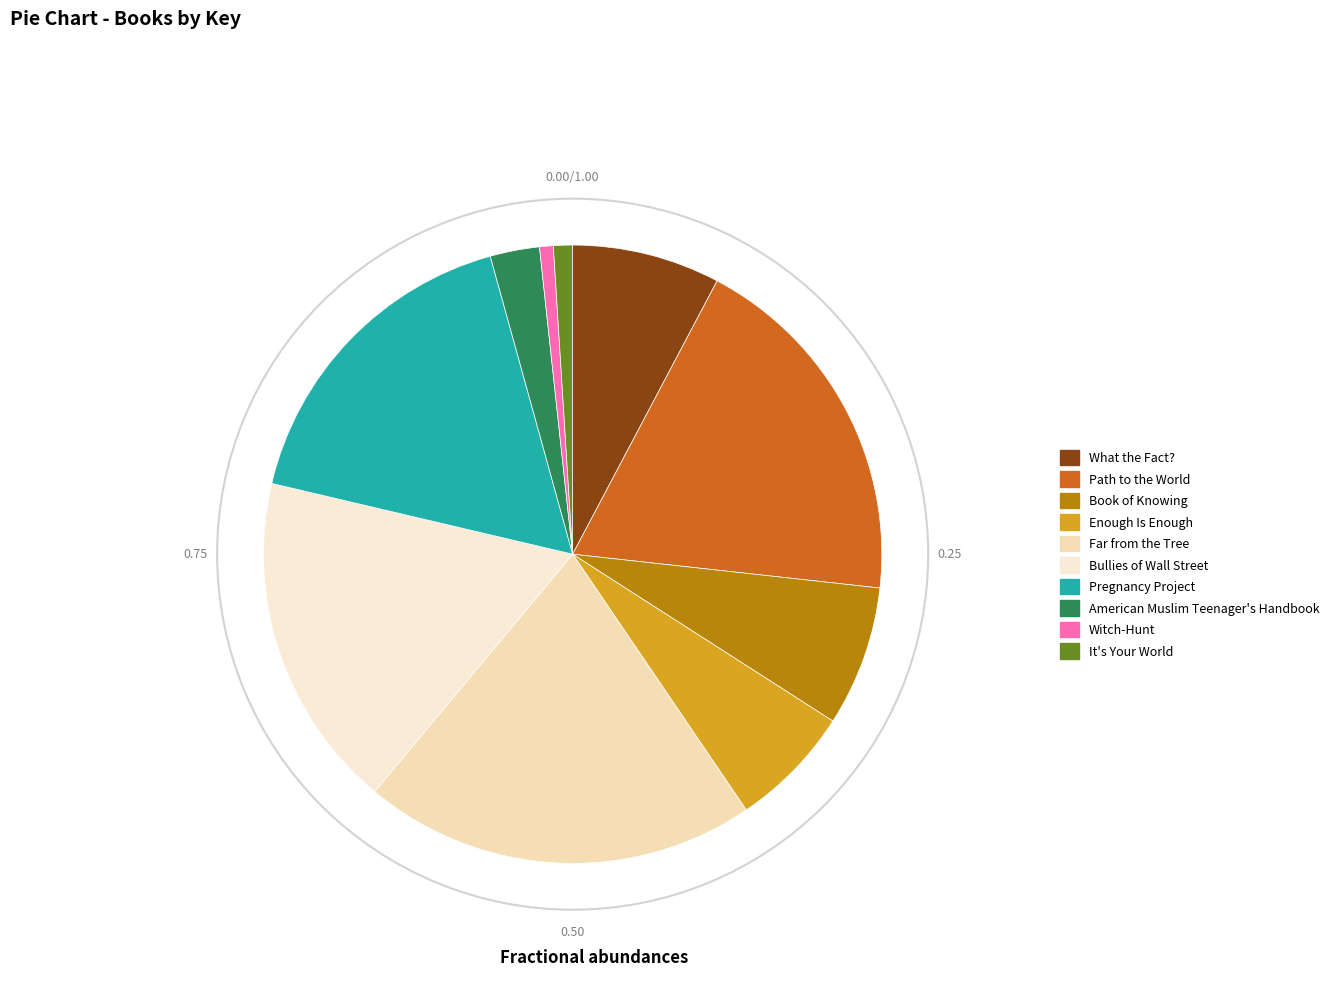

Is there any slice that represents more than half of the pie?

No